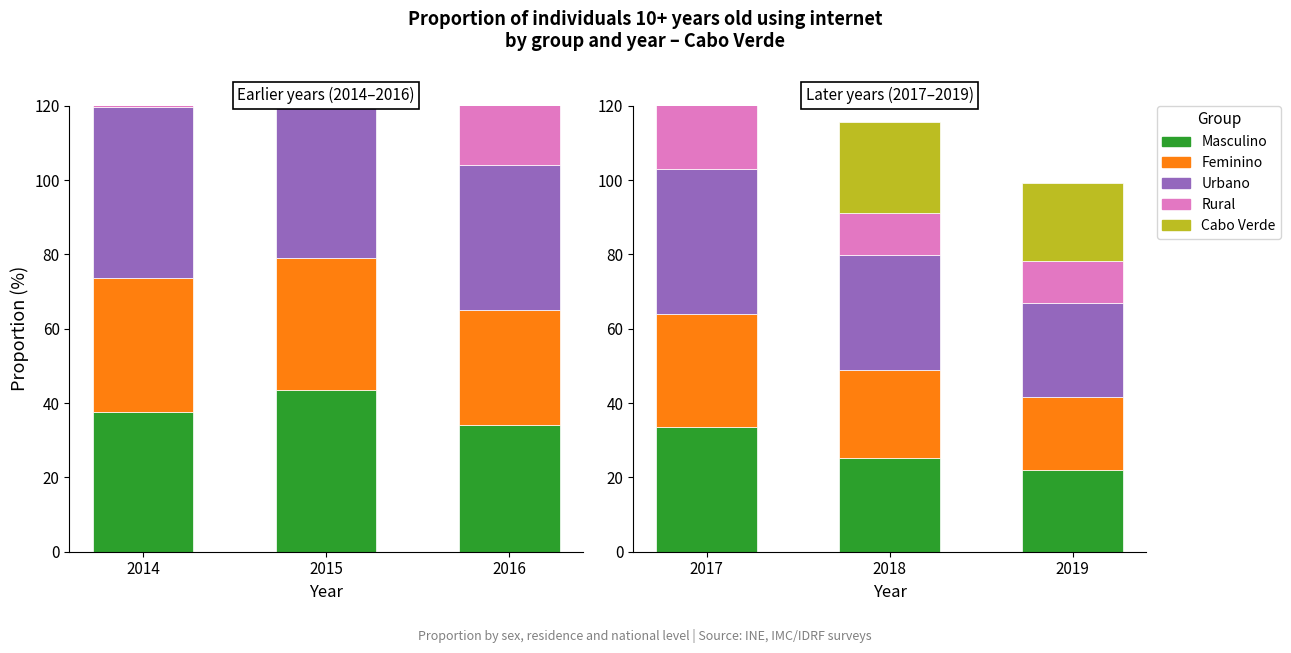

True or false: Masculino has a value of 45.1 at 2018.

False